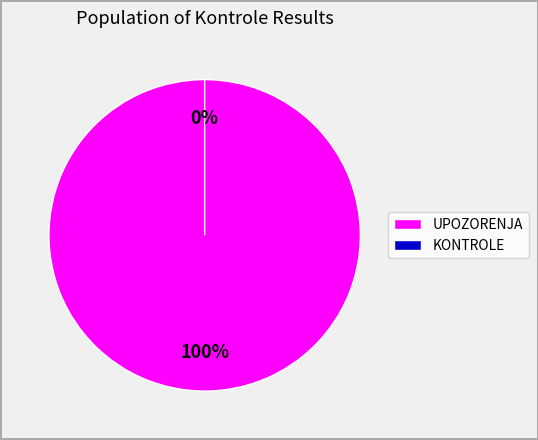

Combined, do KONTROLE and UPOZORENJA account for over 50%?

Yes